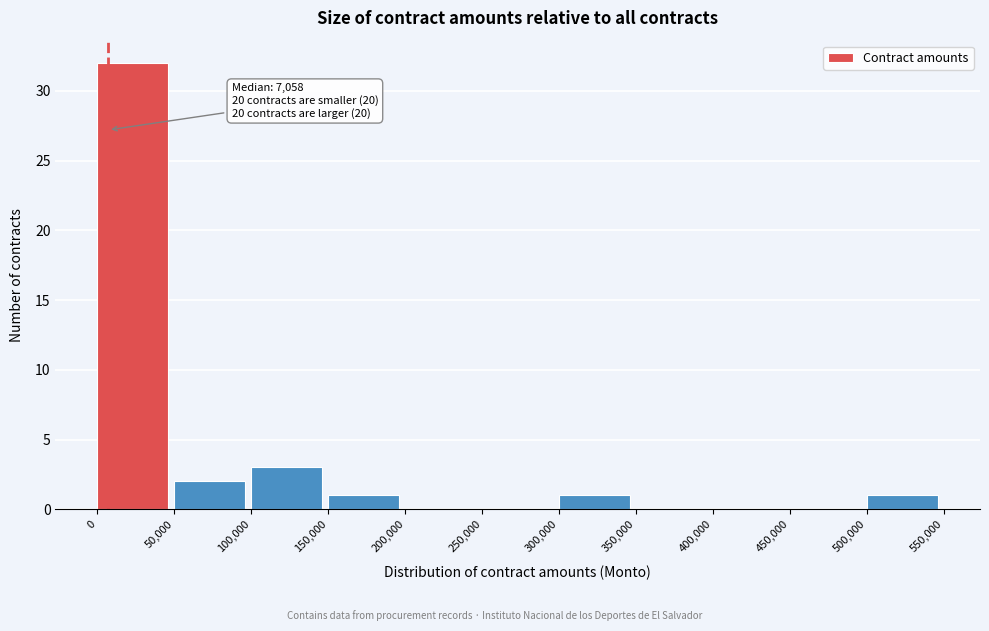

Over which range of the x-axis is the bar tallest?

0 to 50,000